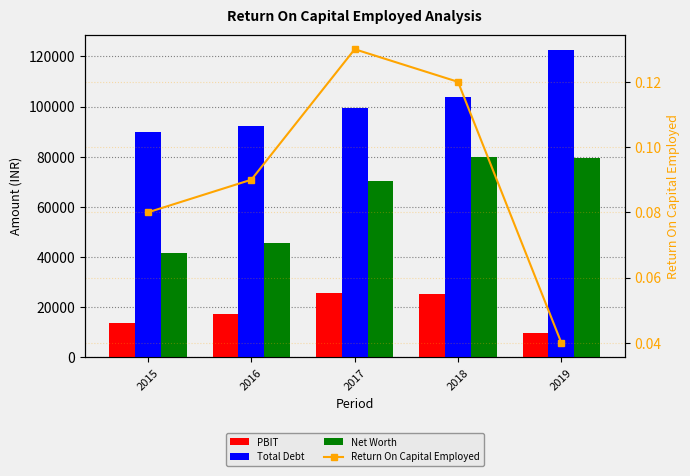

Is the value of Total Debt at 2018 greater than the value of PBIT at 2016?

Yes